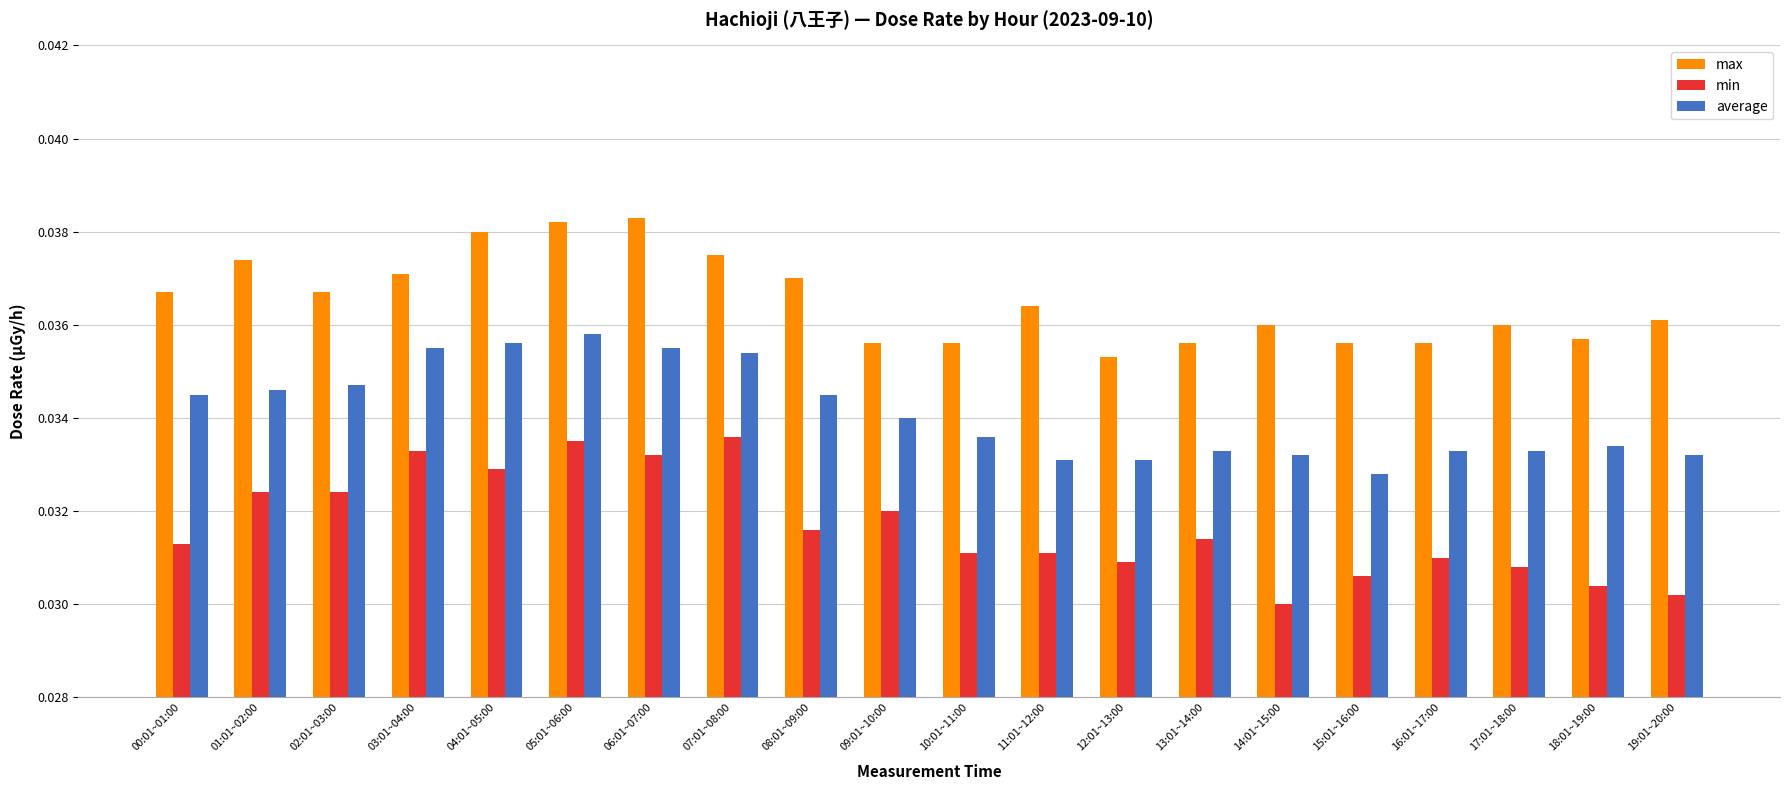

How many groups of bars are there?

20